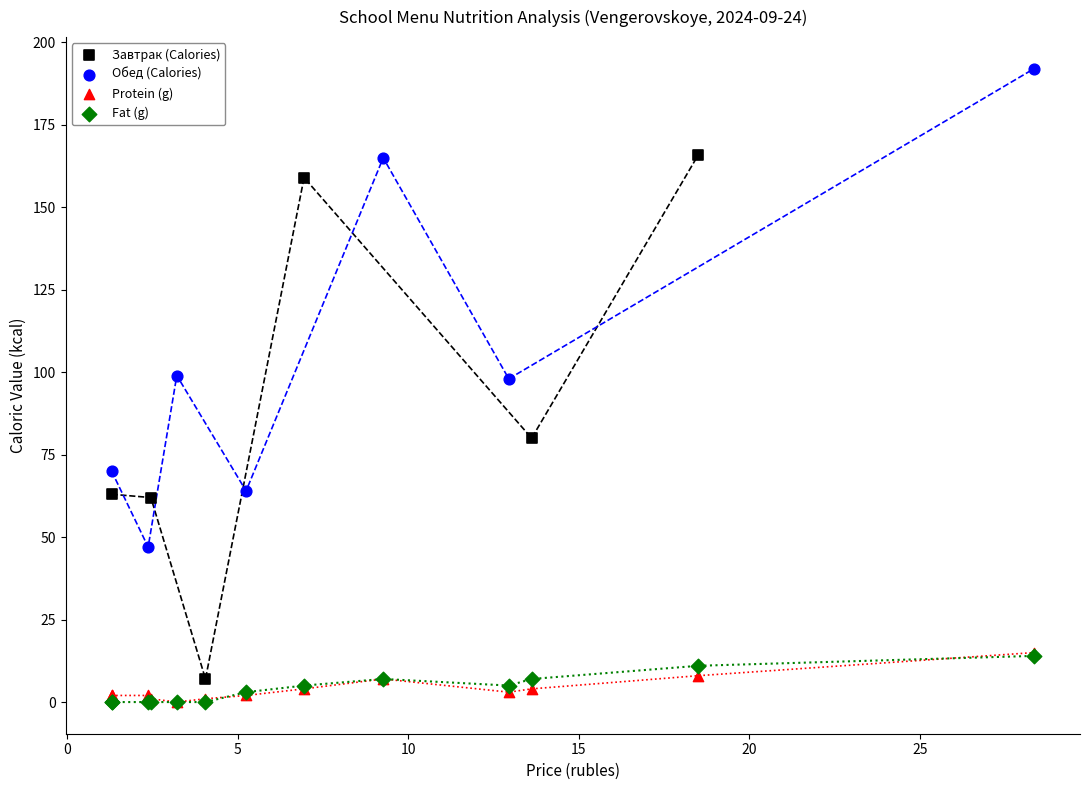

What are all the series names shown in the legend?

Завтрак (Calories), Обед (Calories), Protein (g), Fat (g)